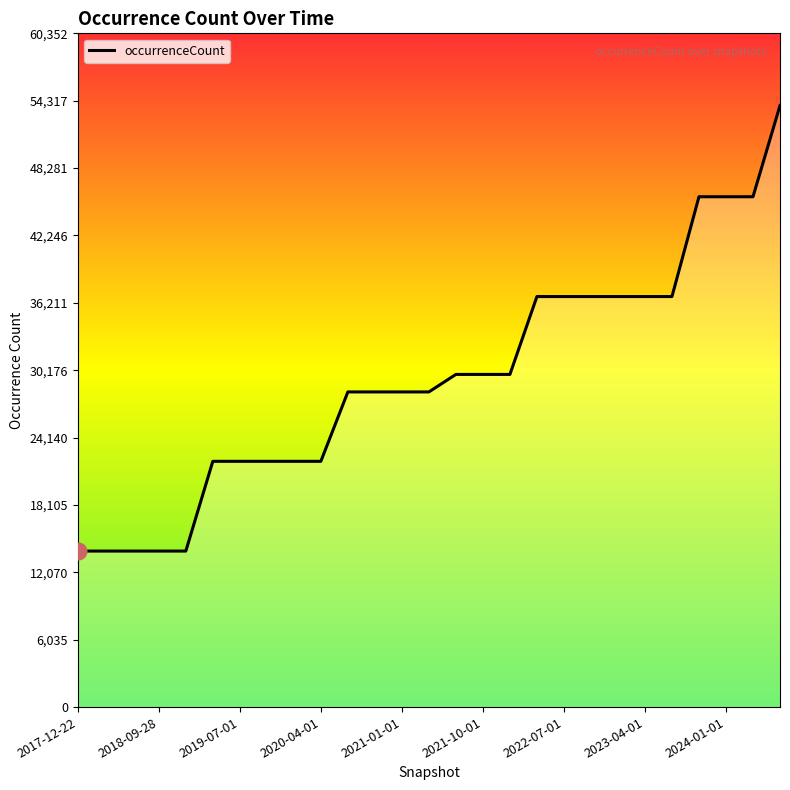

What is the minimum value shown in the chart?

13976